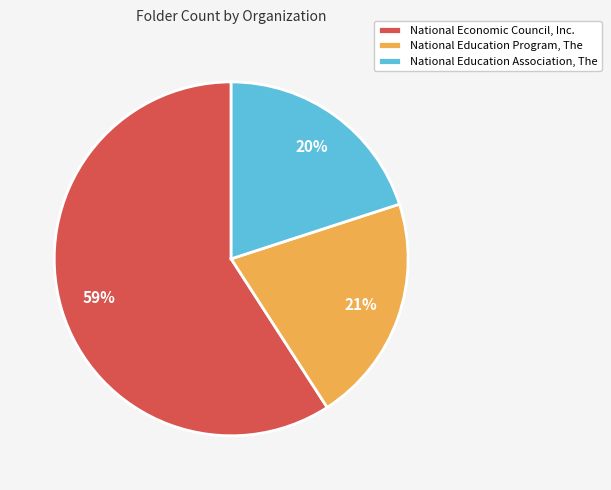

What is the ratio of the value at National Economic Council, Inc. to the value at National Education Association, The?

3.0